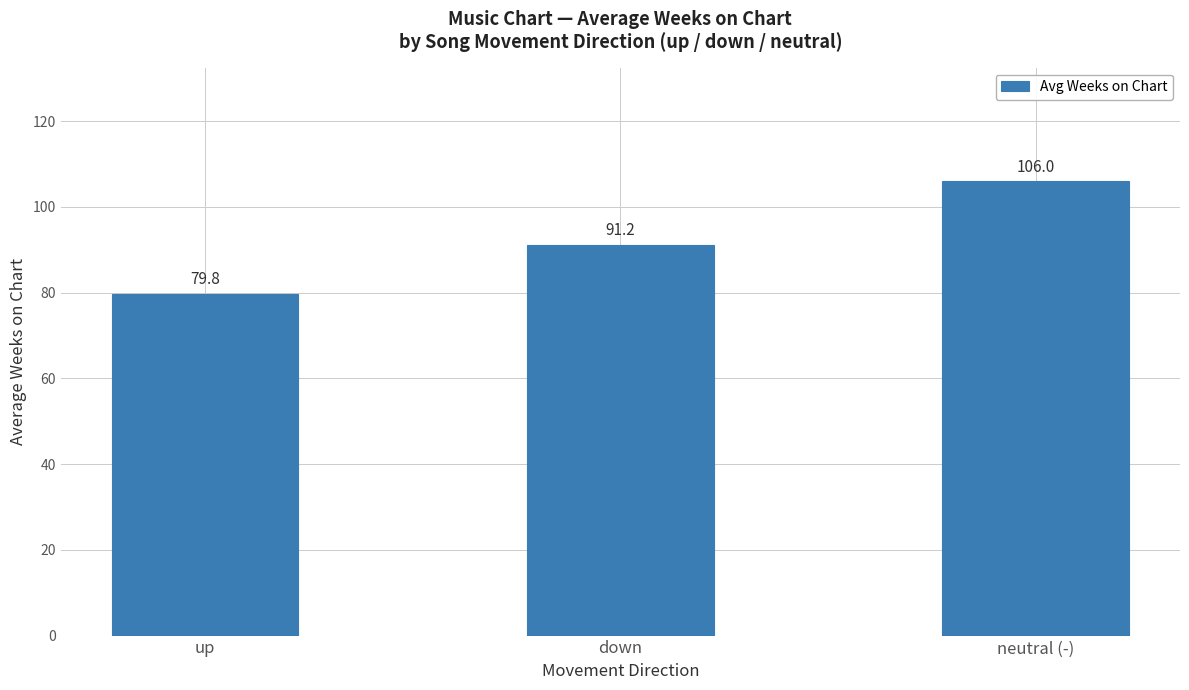

What is the average value?

92.3